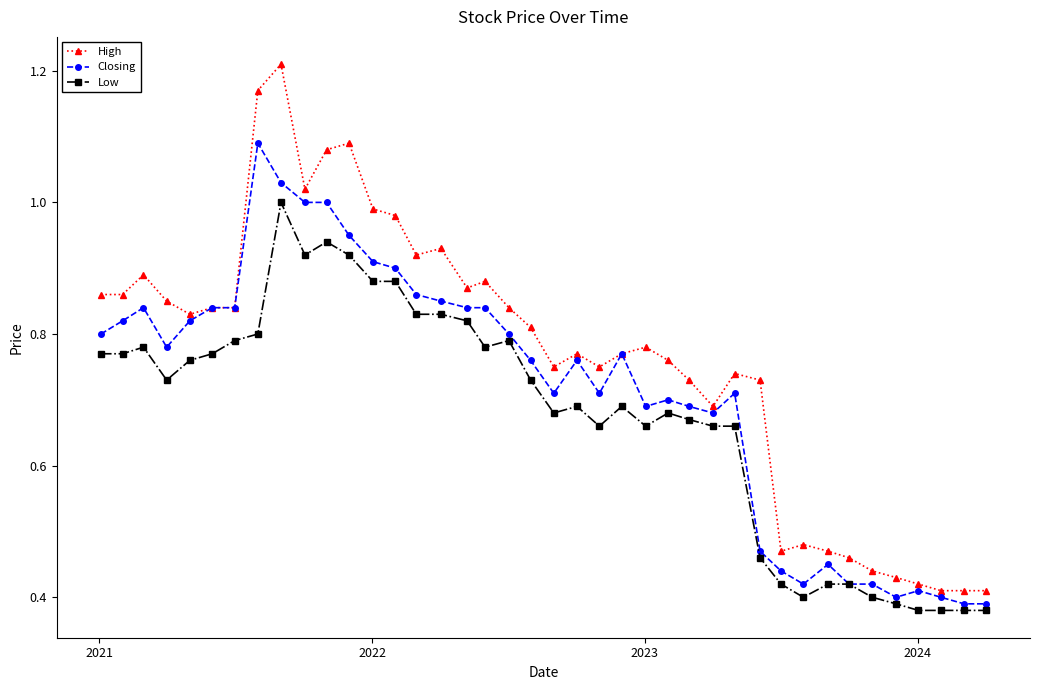

Does the chart have visible grid lines?

No